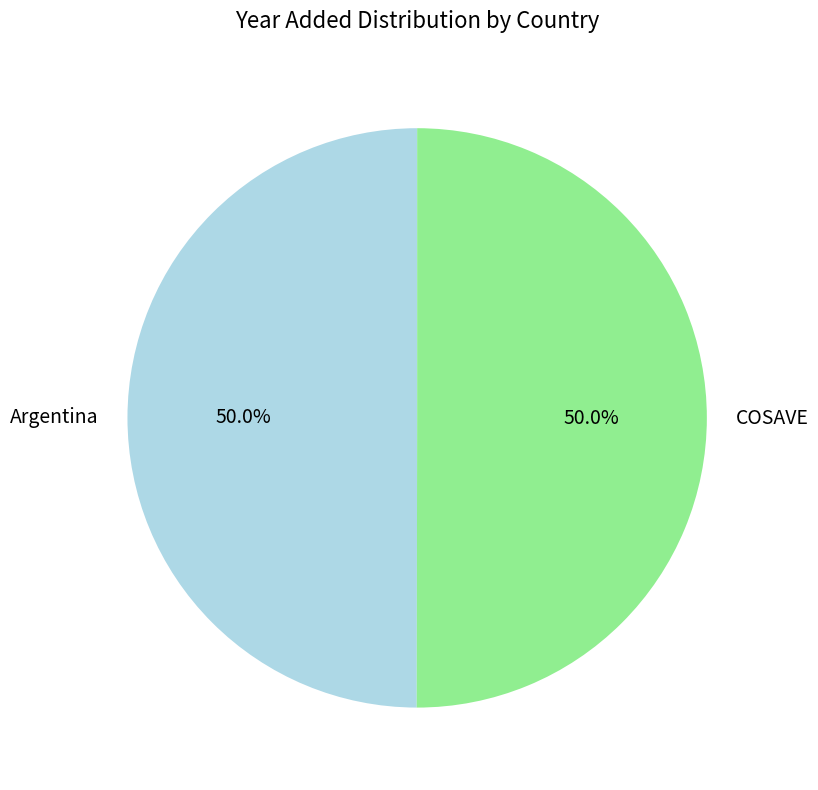

How much of the chart is everything except COSAVE?

50.0%